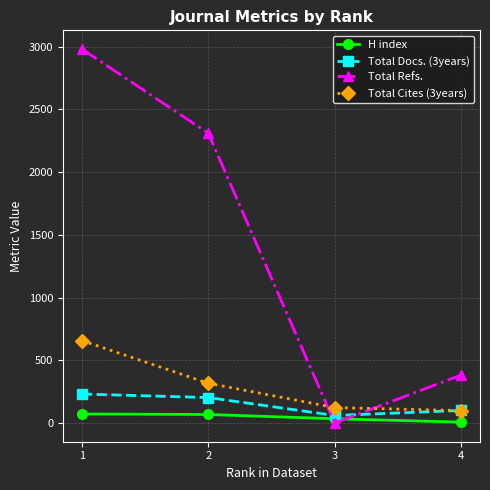

Where is Total Docs. (3years) nearest to the value 145?

4